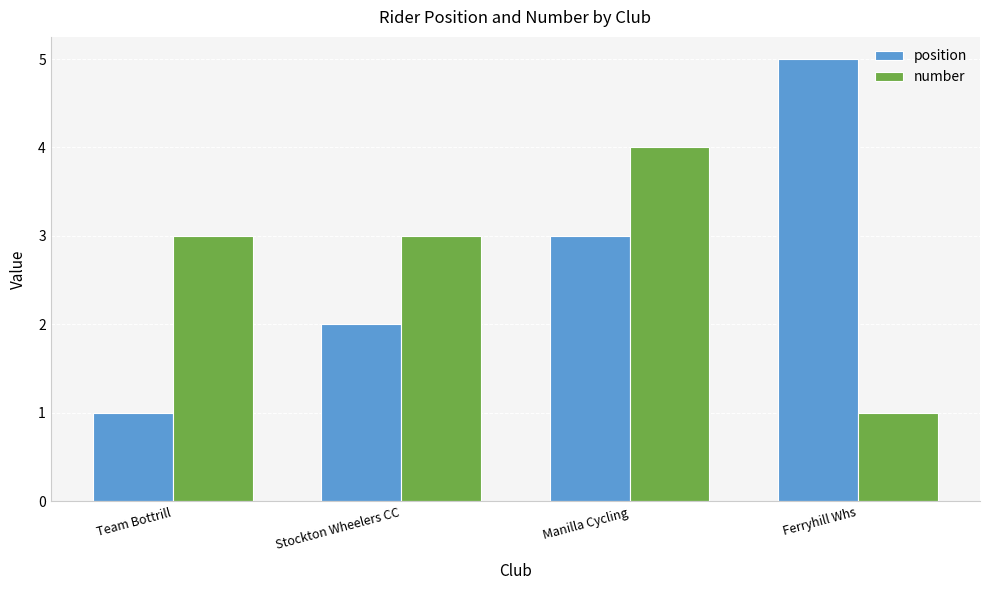

How many bars are there in each group?

2